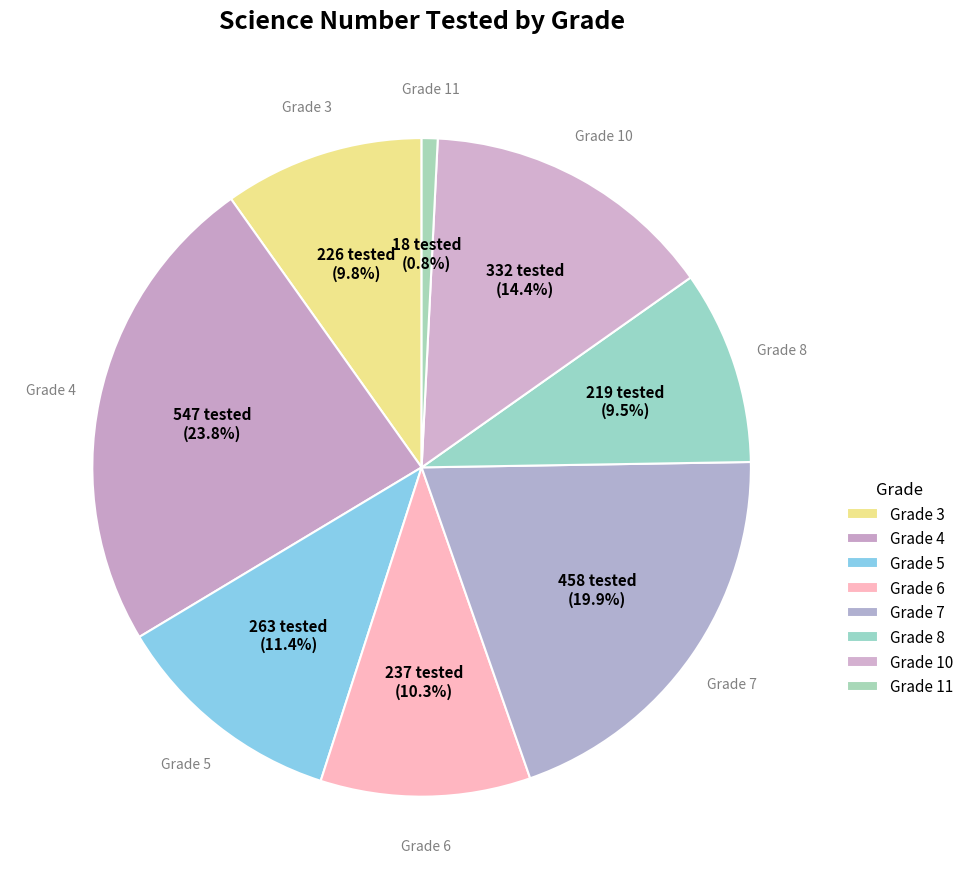

What is the largest slice in the pie chart?

Grade 4